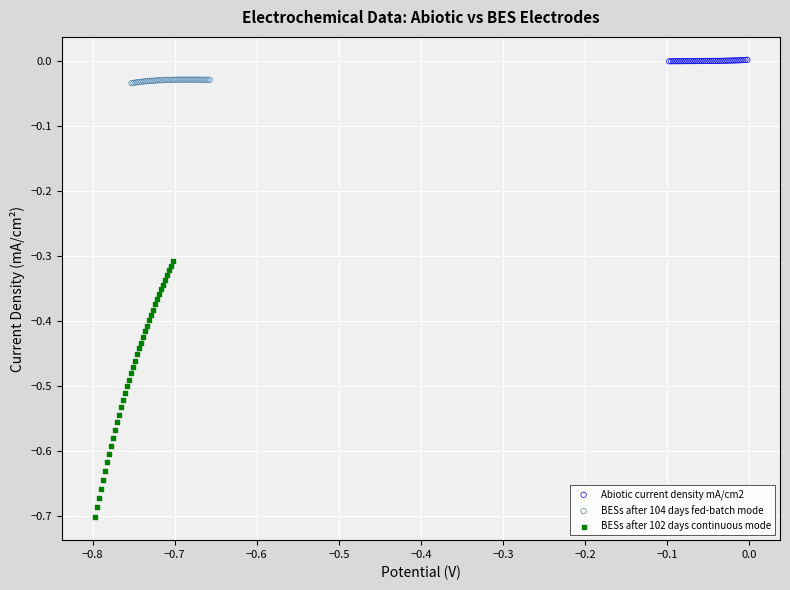

Which series contains the lowest Y value?

BESs after 102 days continuous mode